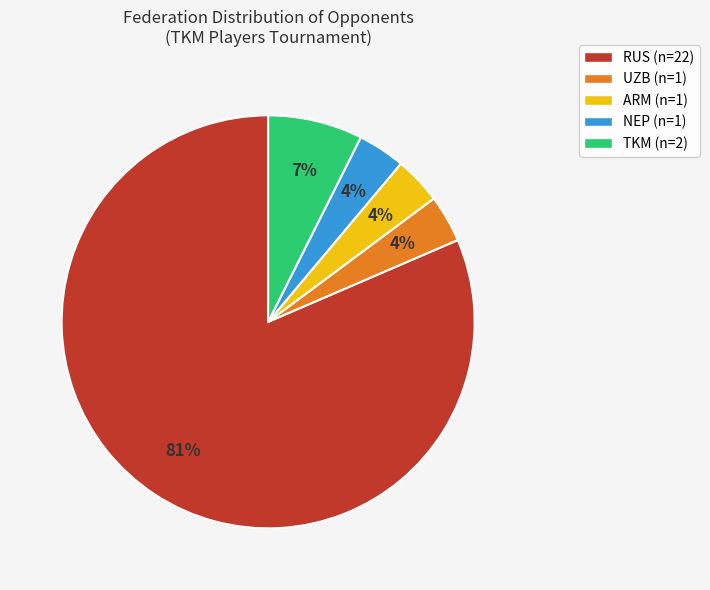

Count the number of slices in the pie.

5